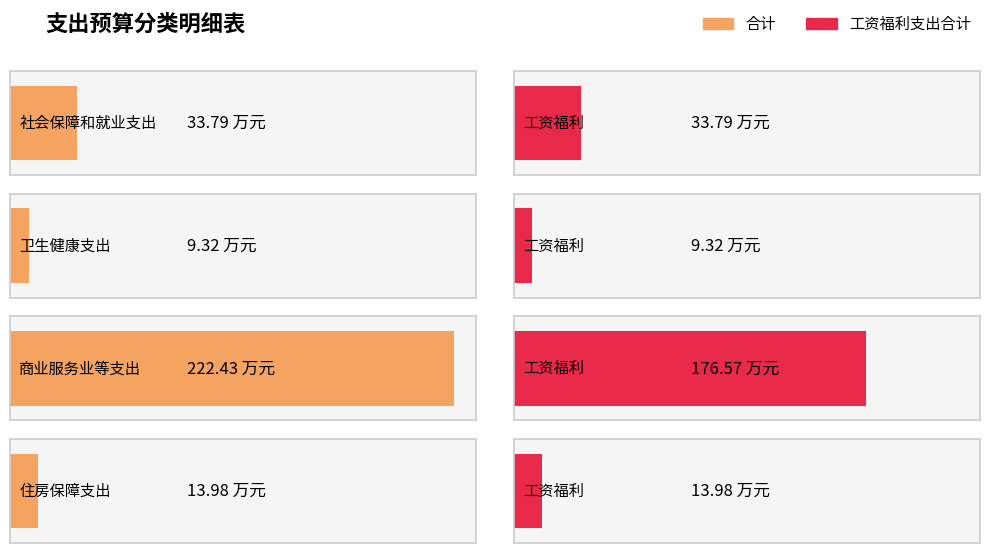

True or false: 合计 has a value of 9.3 at 卫生健康支出.

True